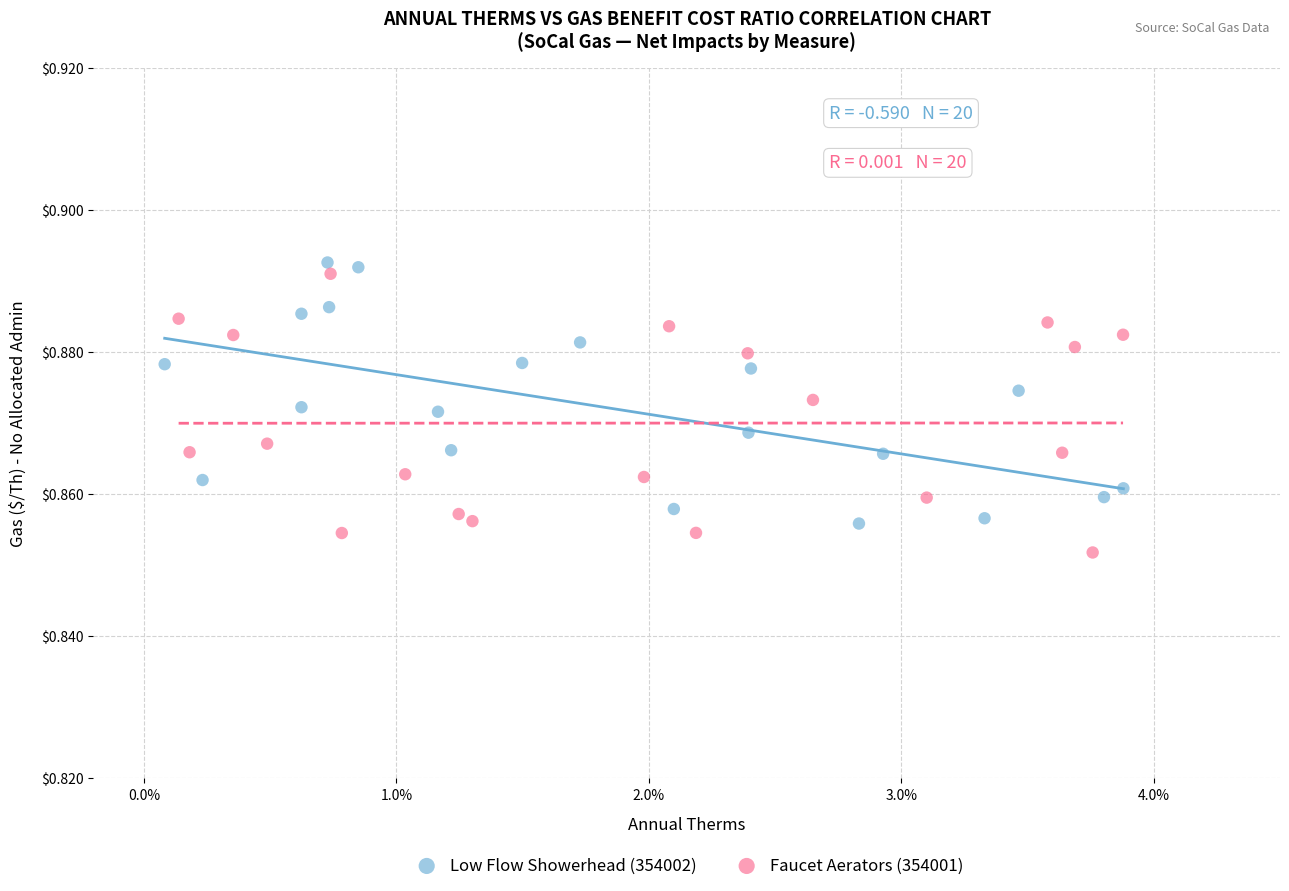

Which series contains the lowest Y value?

Faucet Aerators (354001)